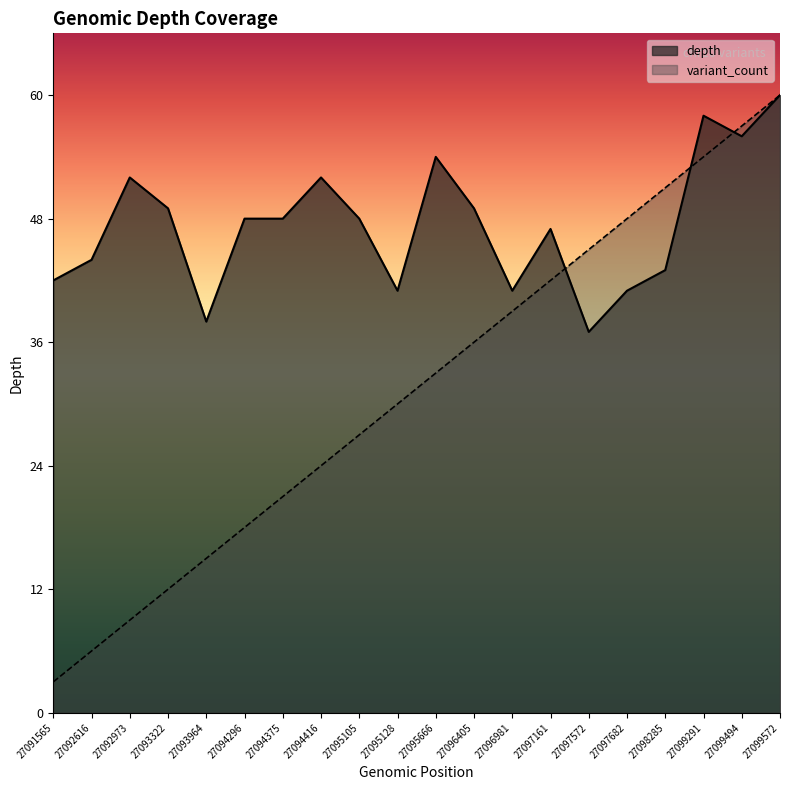

List the series in order of their overall mean, lowest first.

variant_count, depth